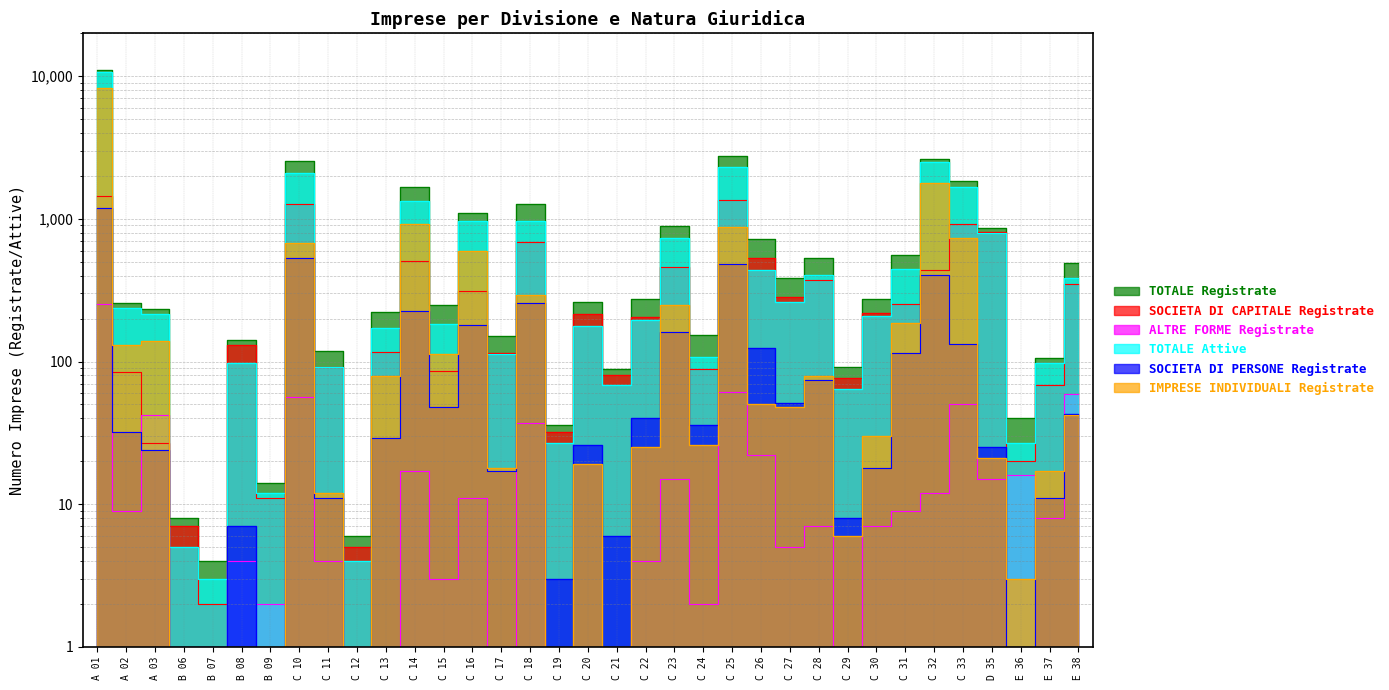

What is the difference between the TOTALE Registrate values at E 37 and C 10?

2433.0